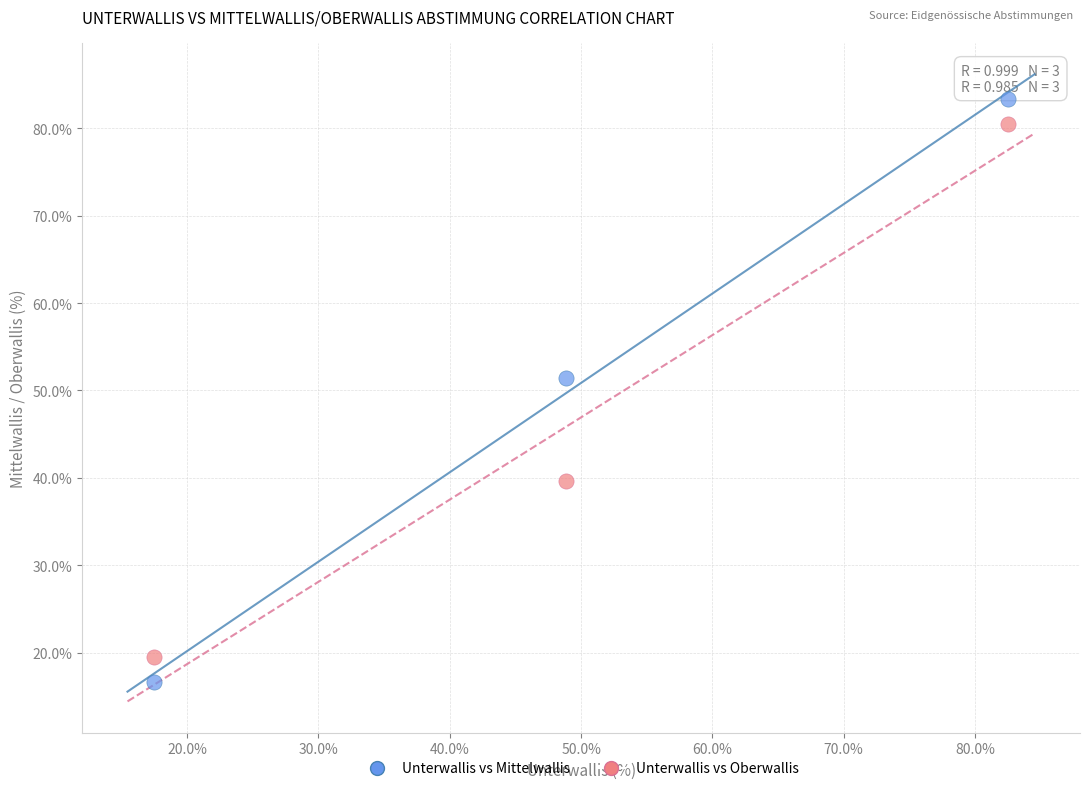

In the Unterwallis vs Oberwallis series, what Y value is closest to 50?

39.7